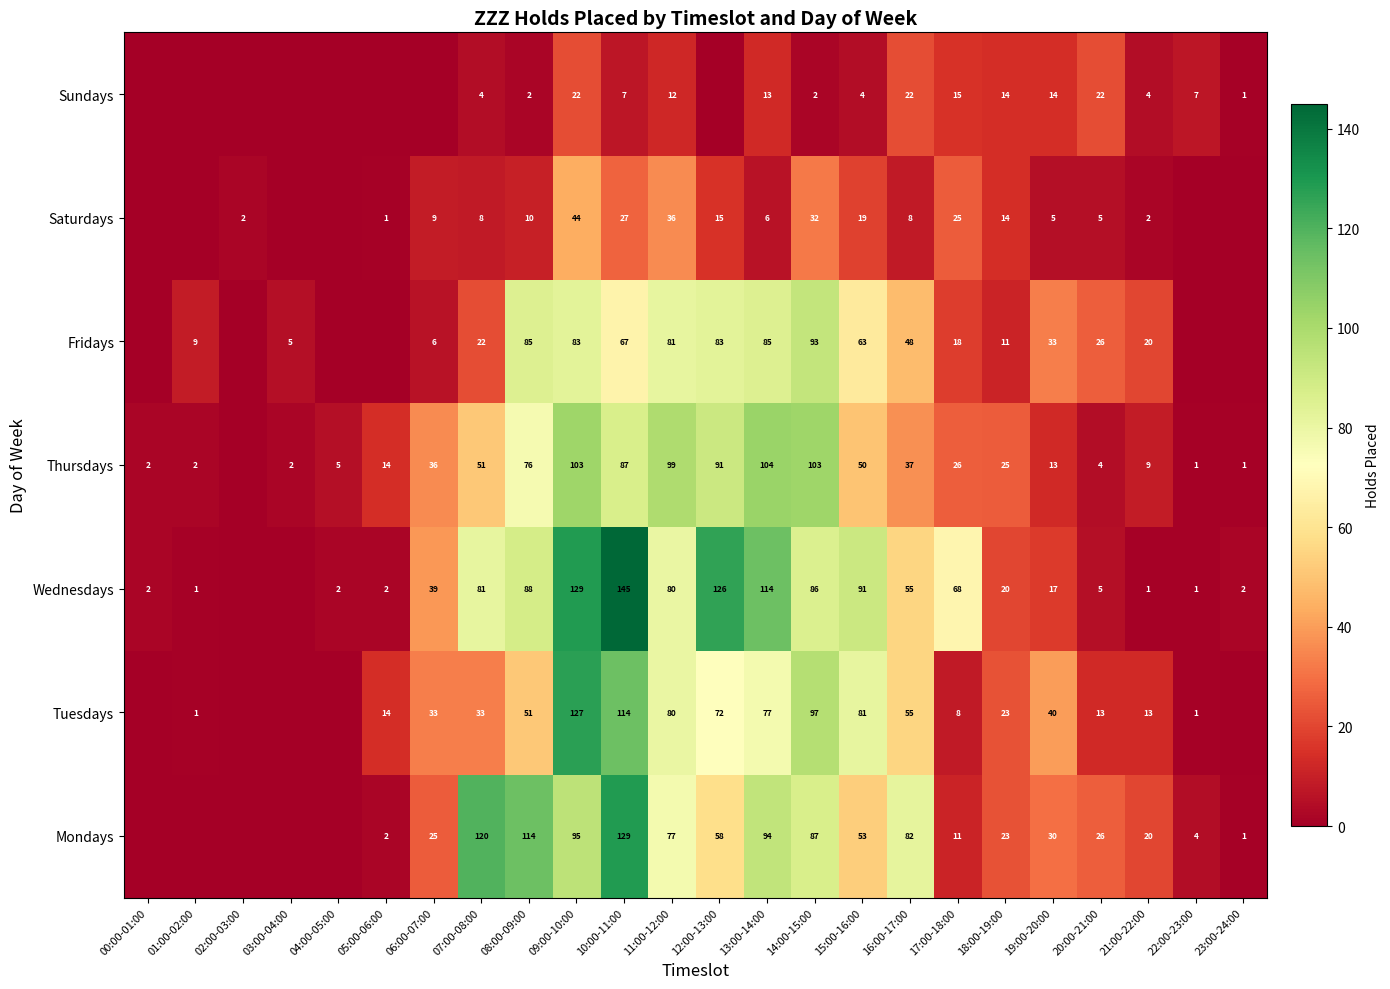

True or false: Saturdays has a value of 15 at 12:00-13:00.

True